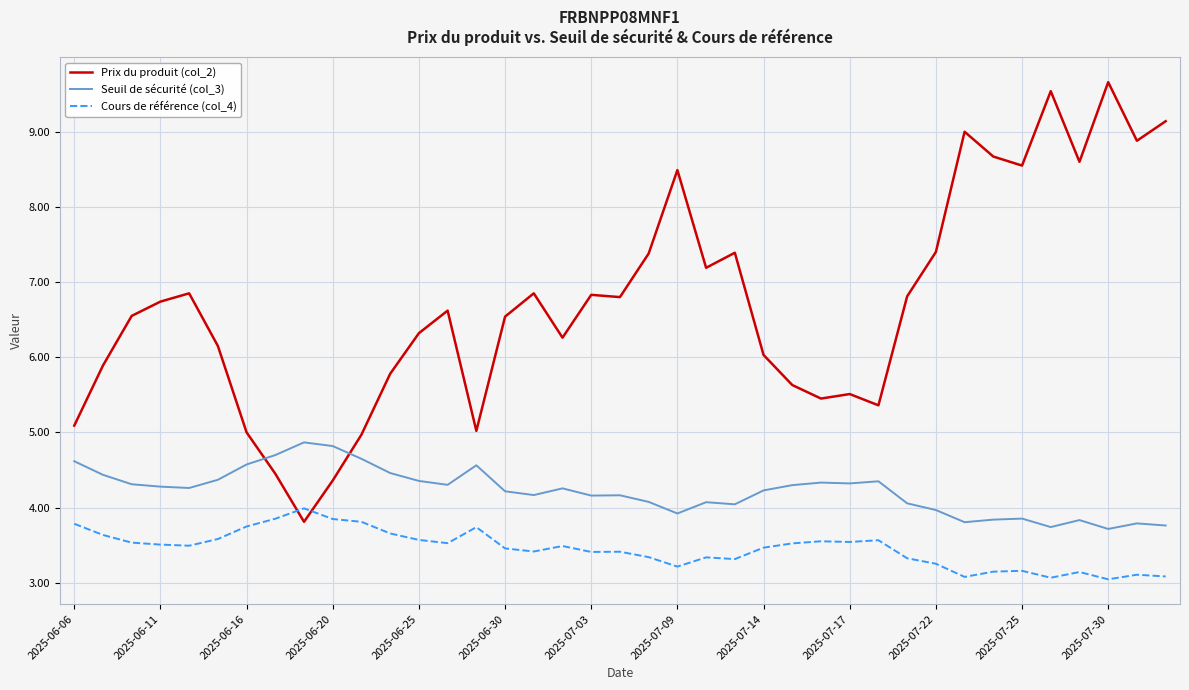

What is the difference between the maximum and minimum values in the Cours de référence (col_4) series?

0.9